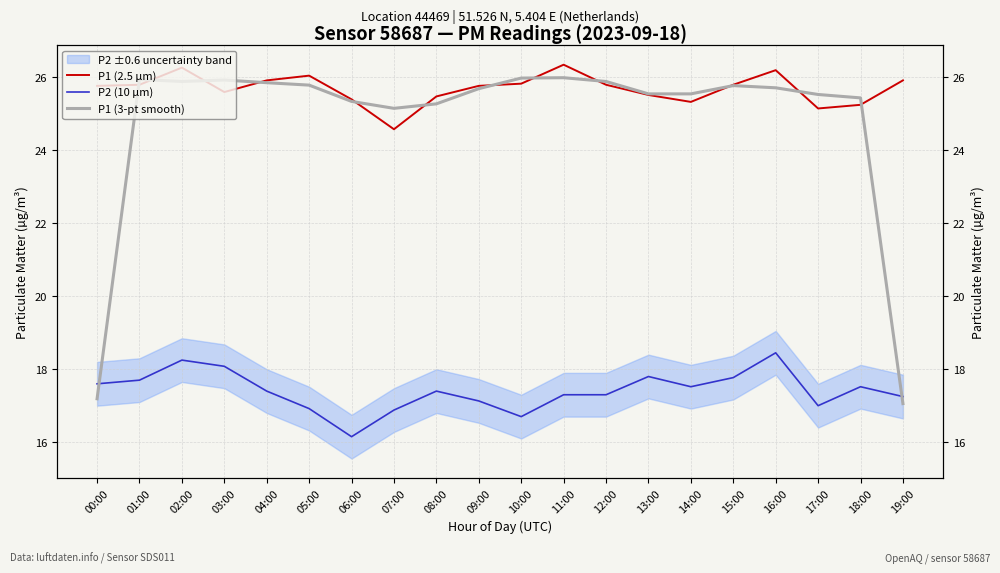

Read the P1 (2.5 µm) value at 19:00.

25.9